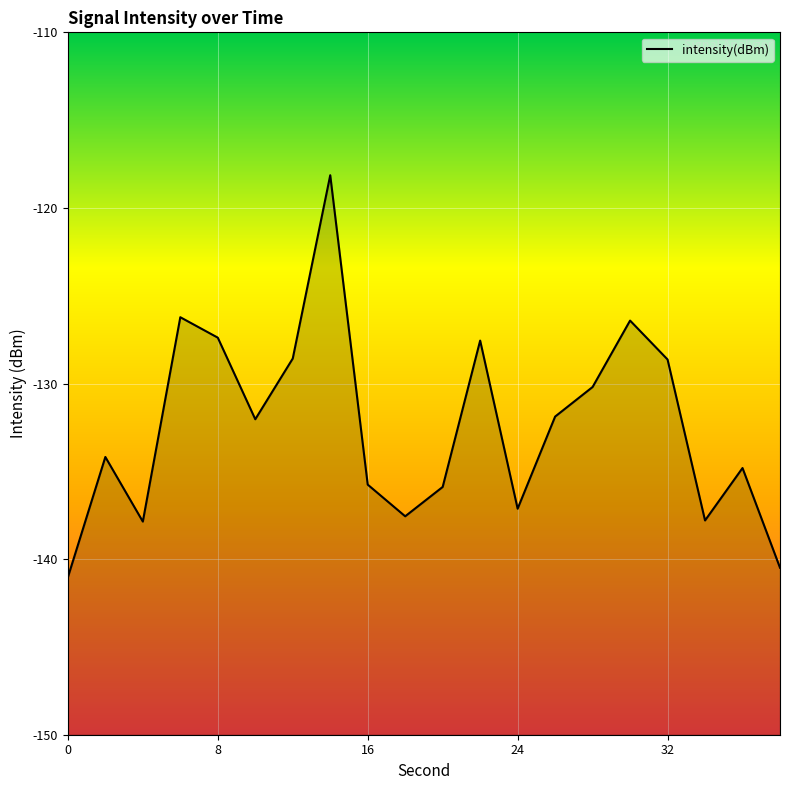

True or false: there are more than 0 points higher than both neighbors.

True